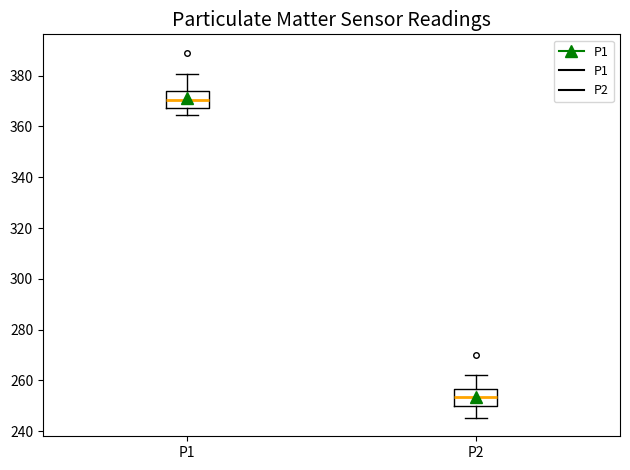

Where does the median line of the box for P2 sit on the y-axis? The values are not printed on the chart, so give them approximately, as read against the axis.

254